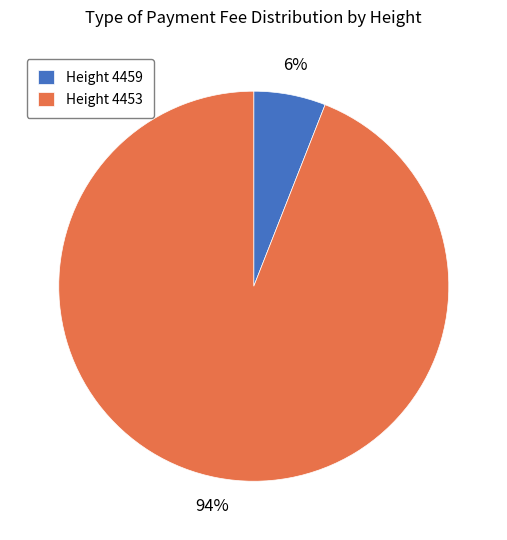

The Height 4453 slice represents 94% of the pie. True or false?

True